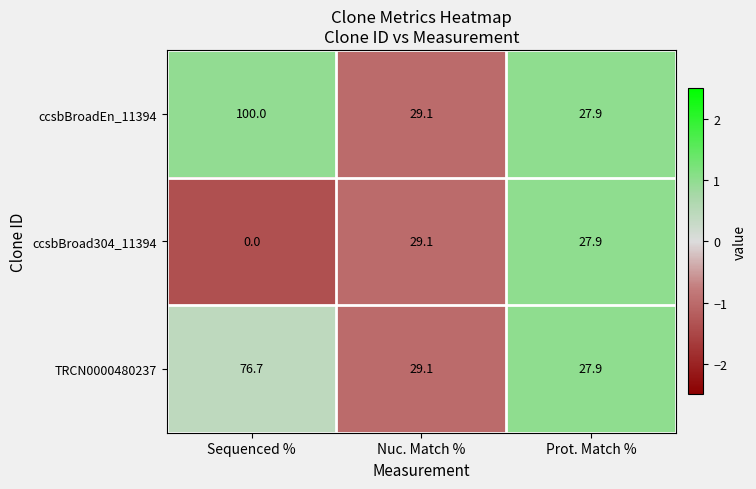

Between Sequenced % and Nuc. Match %, which series saw the biggest shift?

ccsbBroadEn_11394